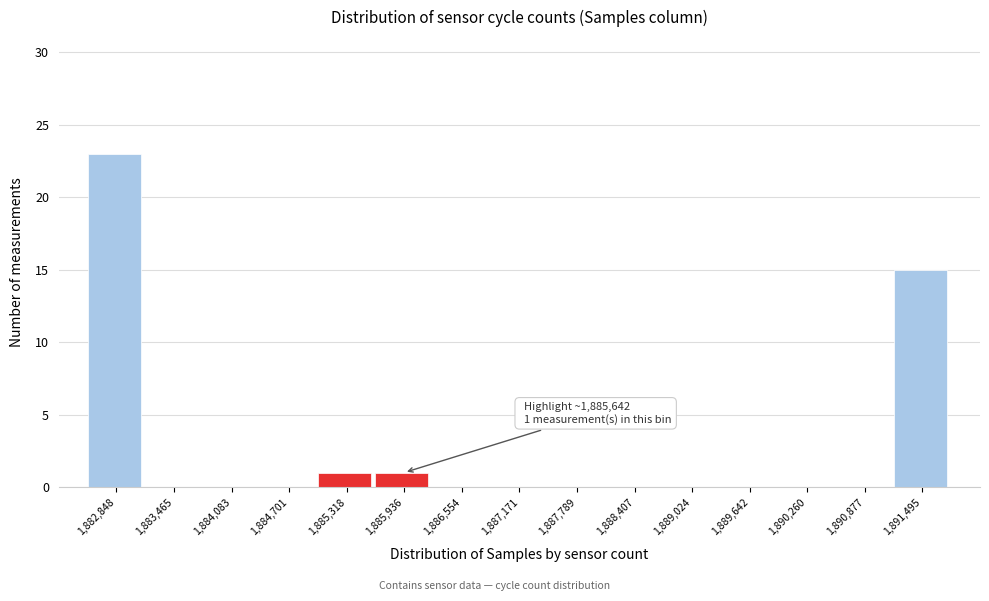

Reading left to right, what are all the values shown in this chart?

1,882,848=23	1,883,465=0	1,884,083=0	1,884,701=0	1,885,318=1	1,885,936=1	1,886,554=0	1,887,171=0	1,887,789=0	1,888,407=0	1,889,024=0	1,889,642=0	1,890,260=0	1,890,877=0	1,891,495=15